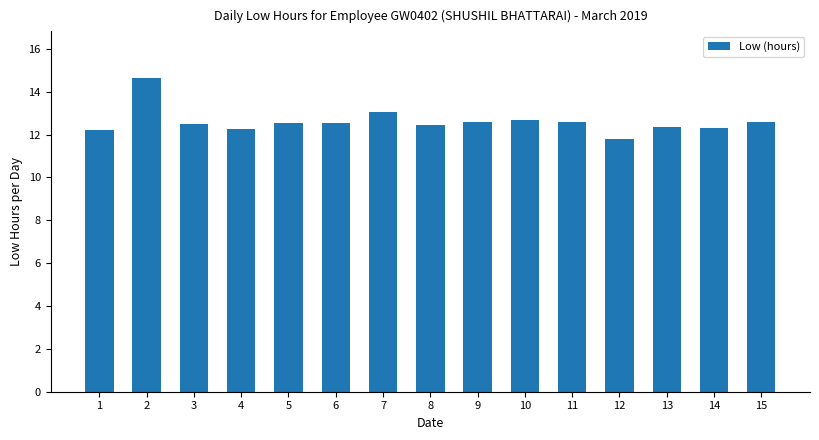

What is the value of the 11th bar from the left?

12.6